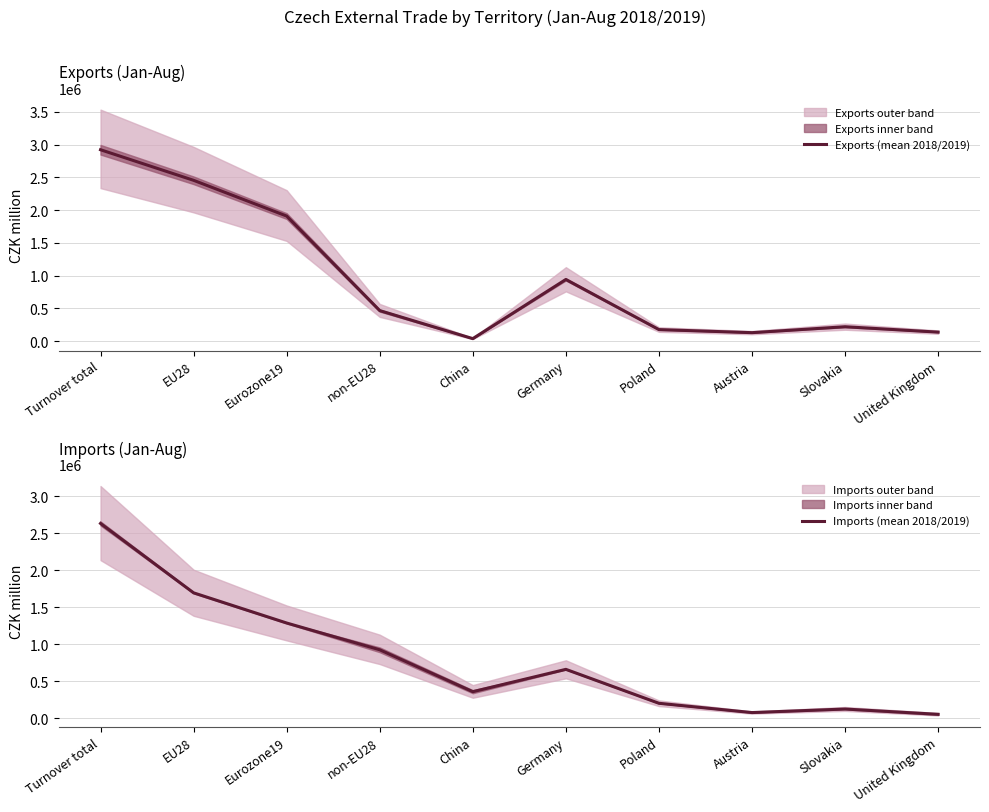

The value of Imports (mean 2018/2019) at United Kingdom is 52366.5. True or false?

True